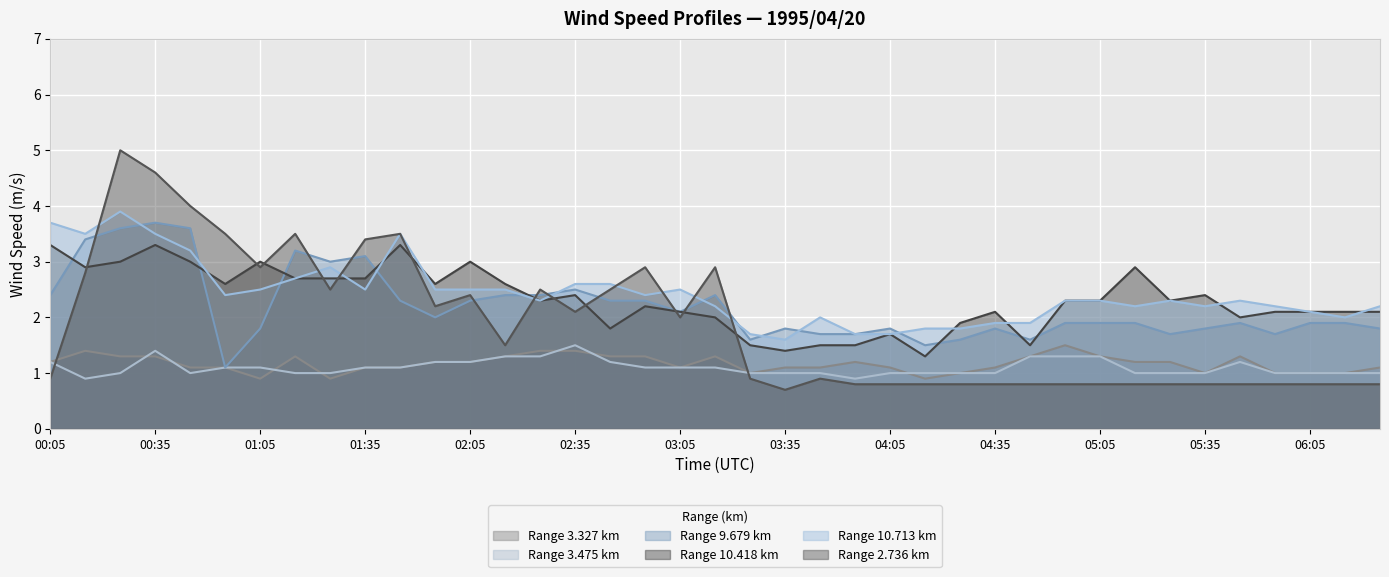

Between 00:25 and 03:05, which series saw the biggest shift?

2.736